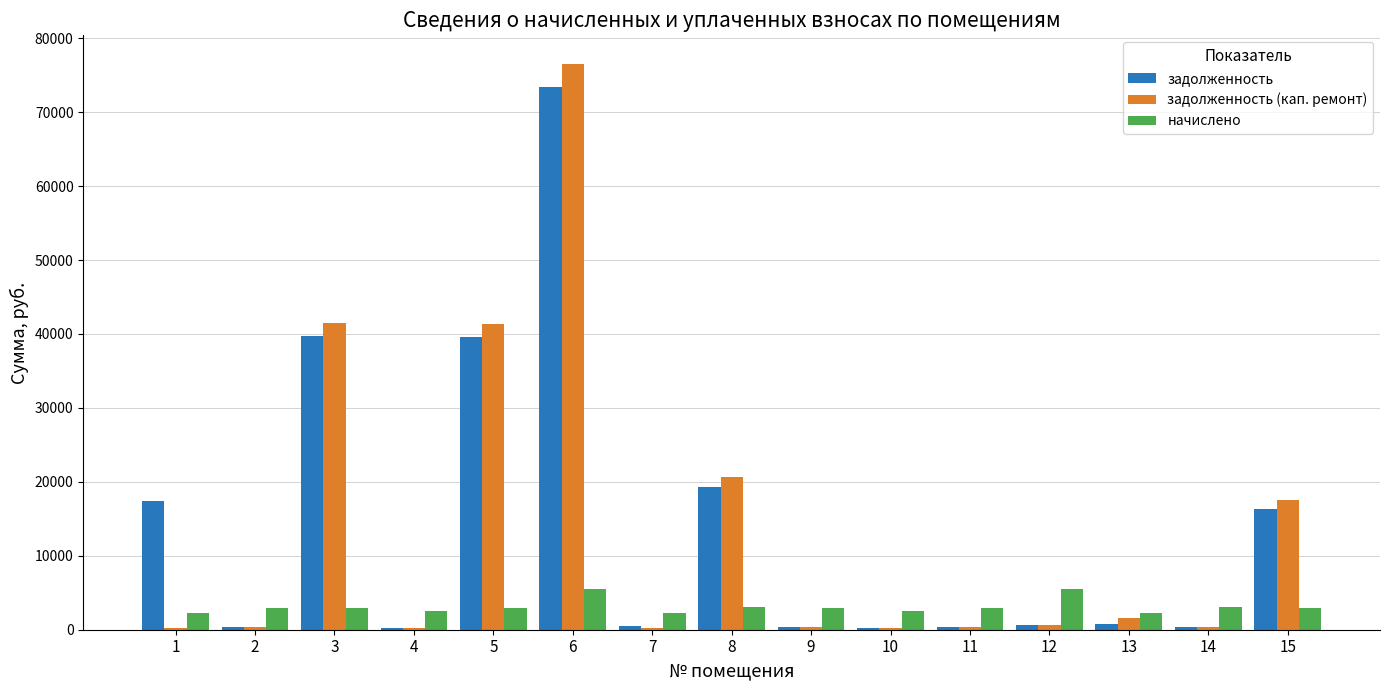

What is the minimum value for задолженность?

276.7